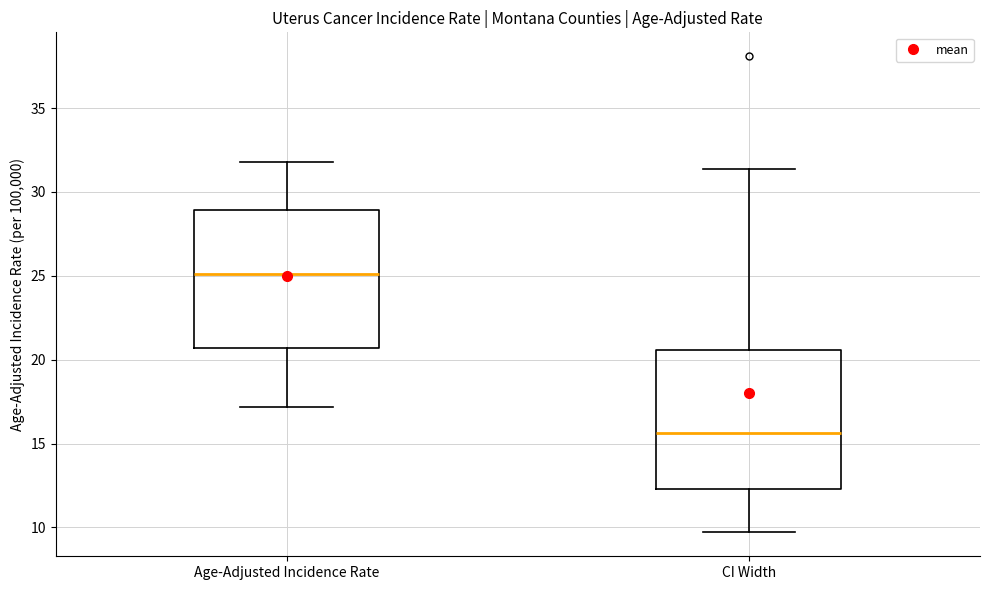

Reading left to right, transcribe this box plot: for each box, give where its median line is, the range the box spans, and where its two whiskers end, as read against the y-axis. The values are not printed on the chart, so give them approximately, as read against the axis.

Age-Adjusted Incidence Rate: median 25.0, box 20.5 to 29.0, whiskers 17.0 to 32.0
CI Width: median 15.5, box 12.5 to 20.5, whiskers 9.5 to 31.5